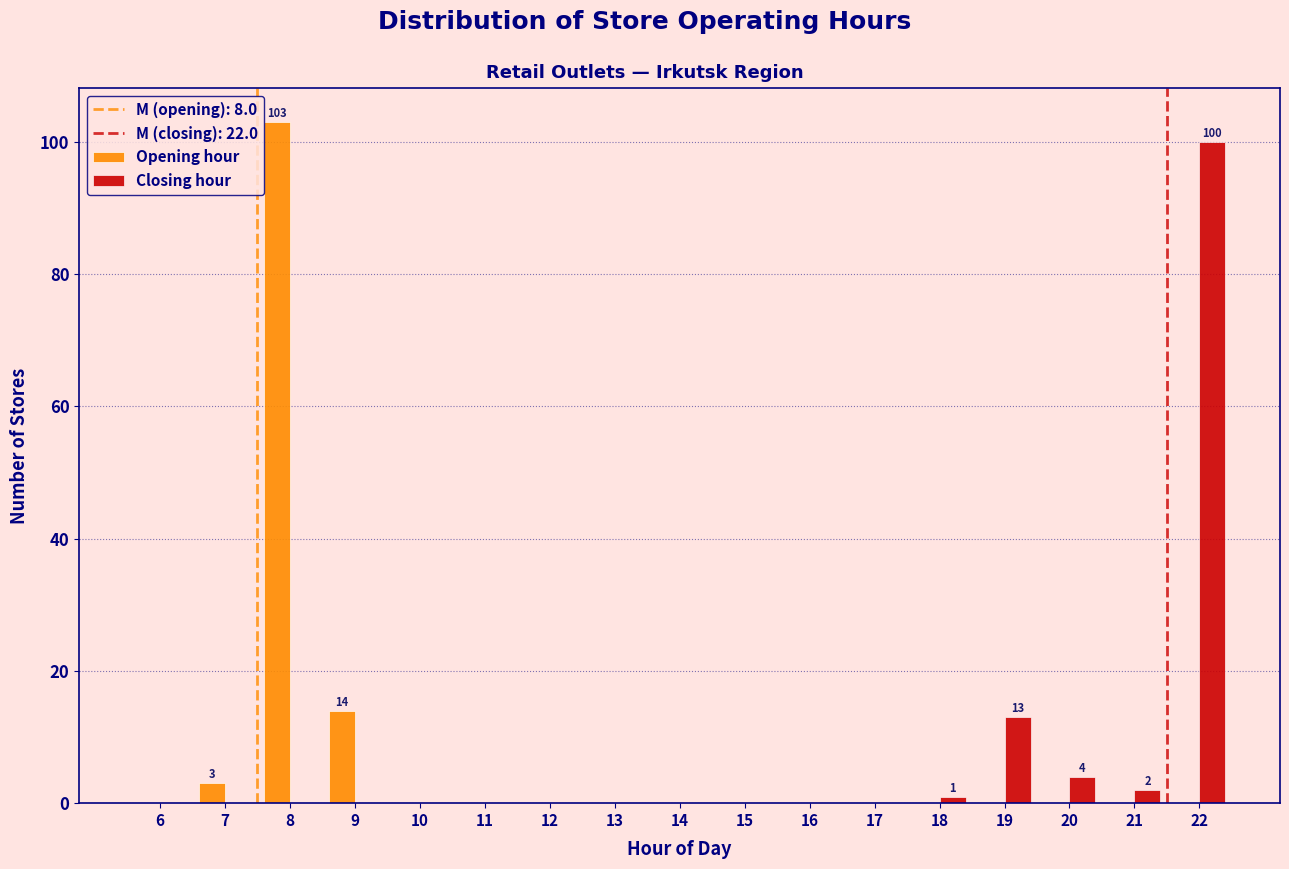

Is the value of Opening hour at 20 greater than the value of Closing hour at 19?

No